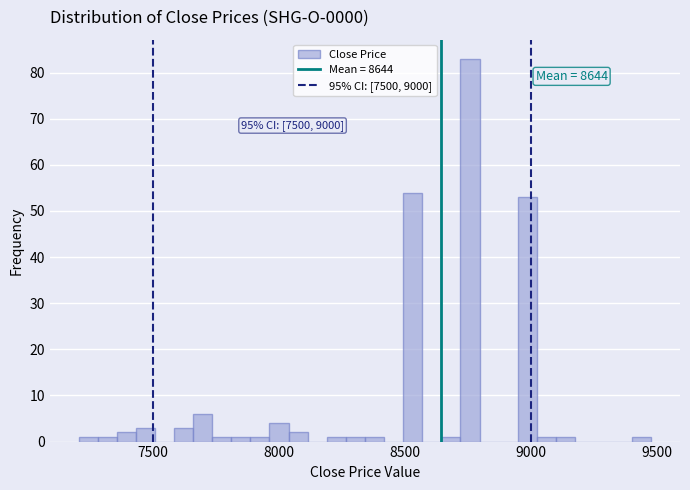

Around what value on the x-axis is the tallest bar? Give the approximate position of its centre, as read against the axis.

8750